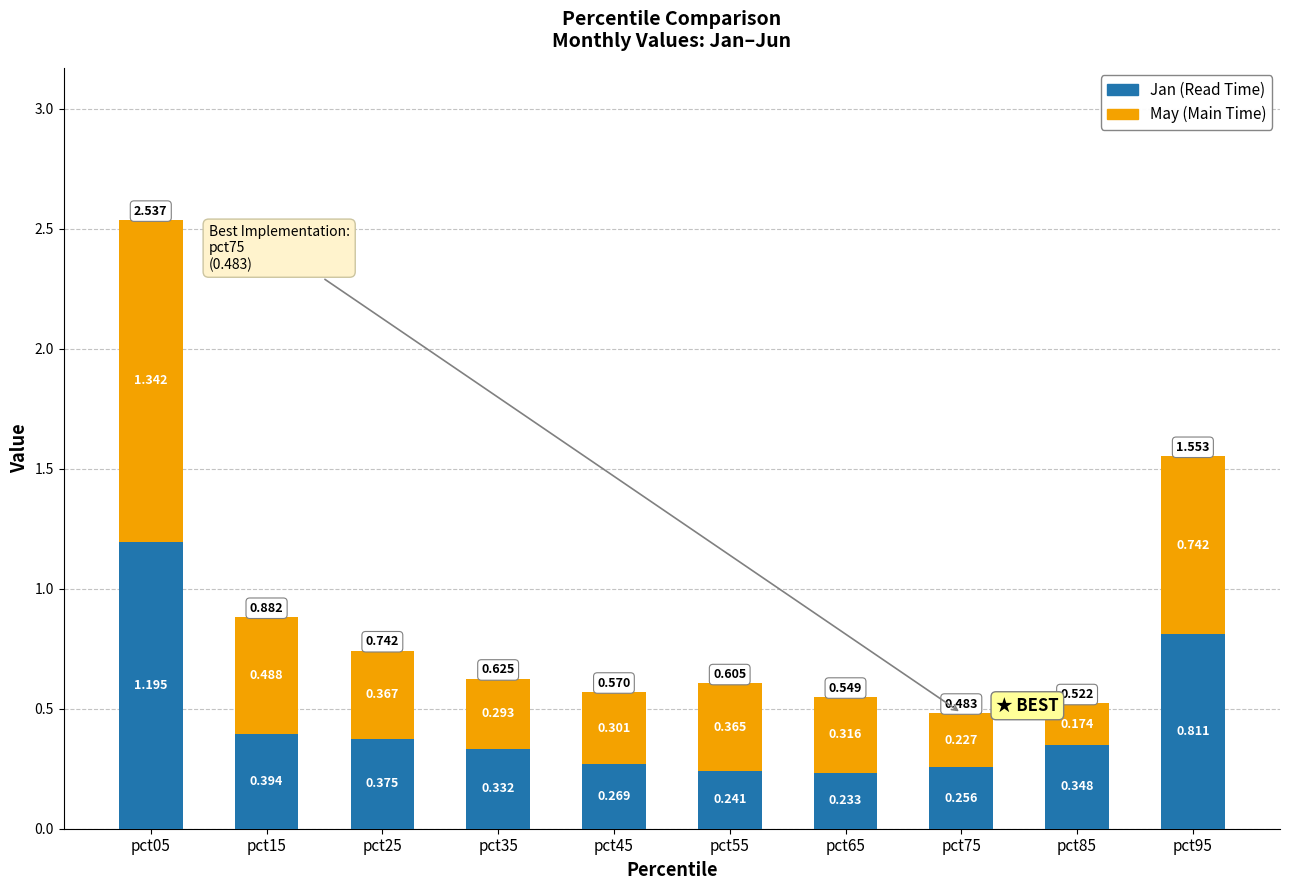

Count the number of data series in this chart.

2